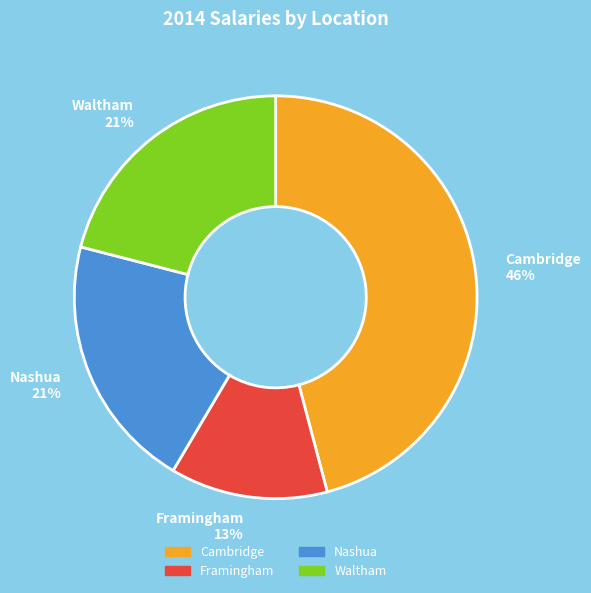

True or false: Waltham accounts for 13% of the total.

False